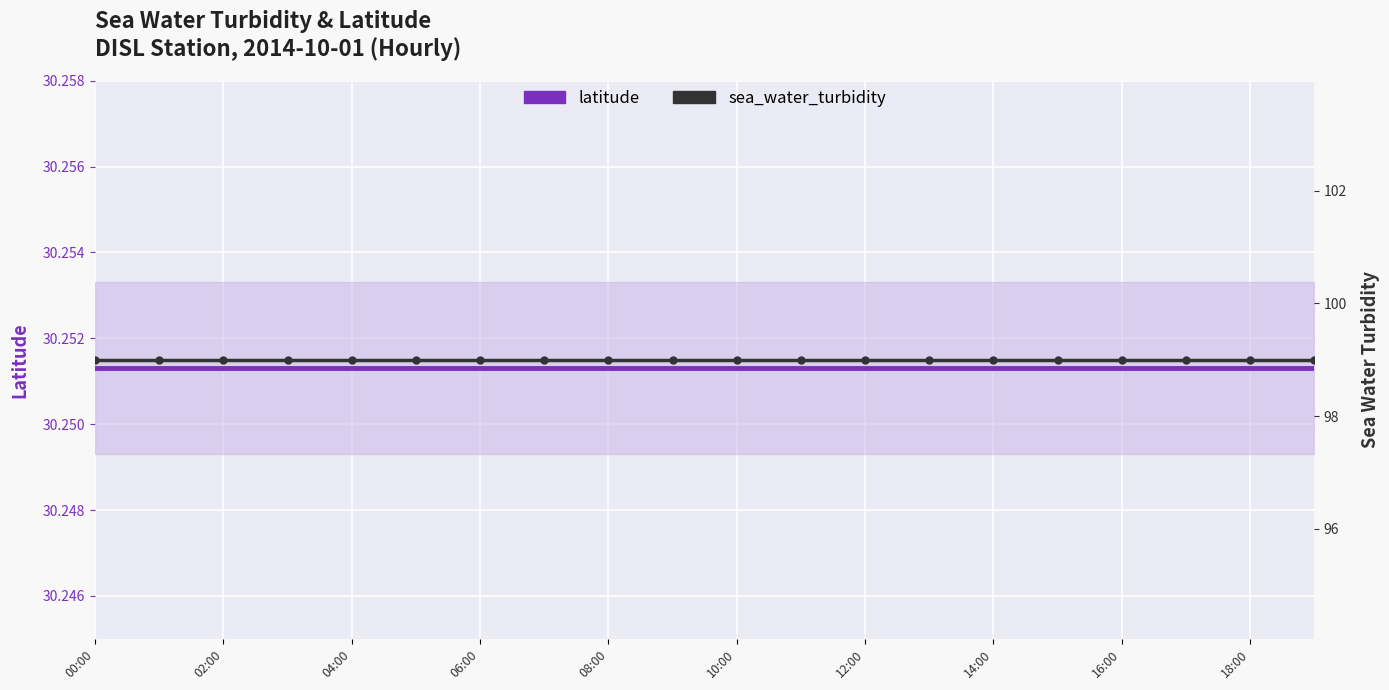

The value of latitude at 10:00 is 30.3. True or false?

True